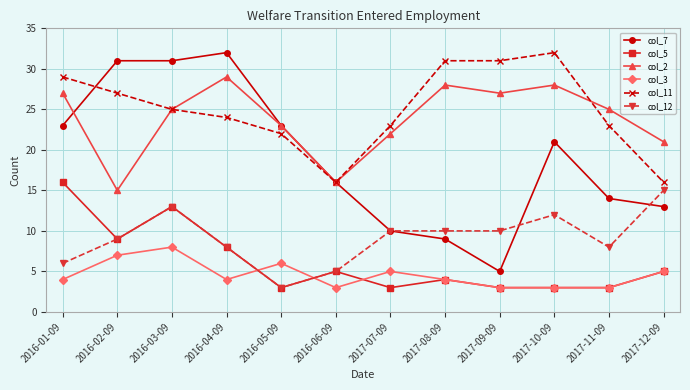

How many data points in col_5 are less than 5?

6